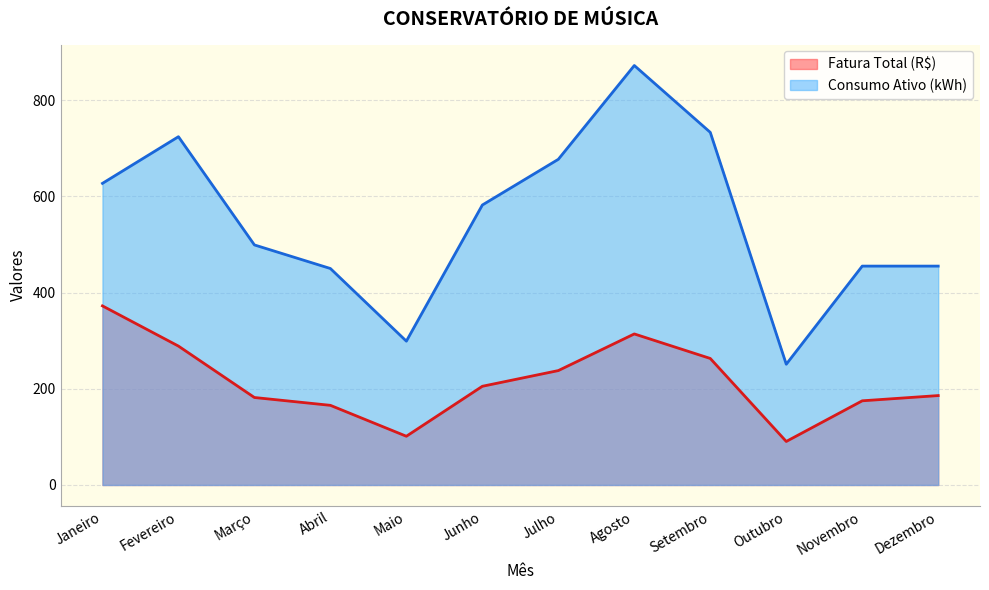

Rank the categories by Fatura Total (R$) value from lowest to highest.

Outubro, Maio, Abril, Novembro, Março, Dezembro, Junho, Julho, Setembro, Fevereiro, Agosto, Janeiro